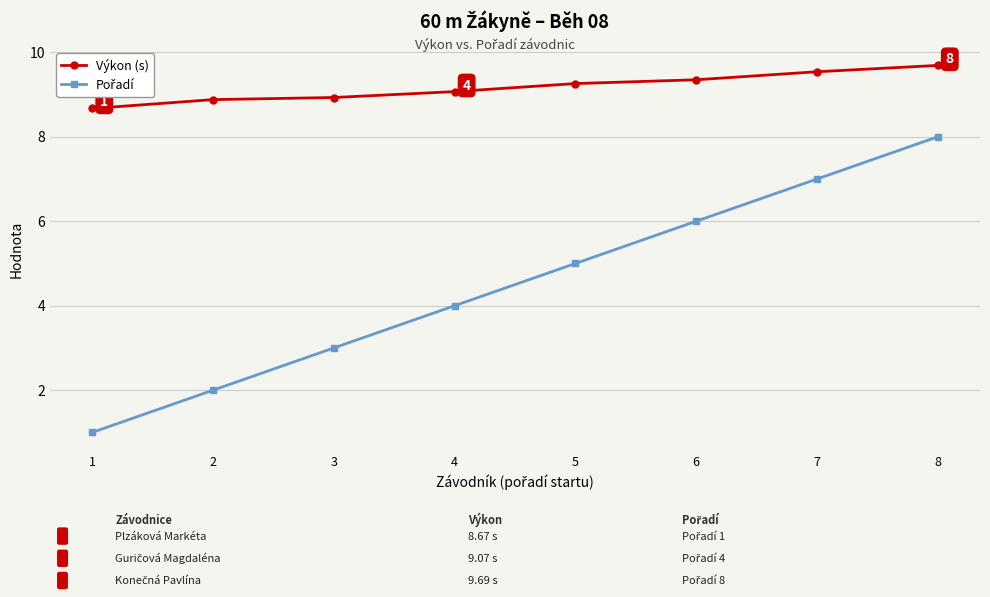

What is the value of the Výkon (s) point at the 4th from the left?

9.1